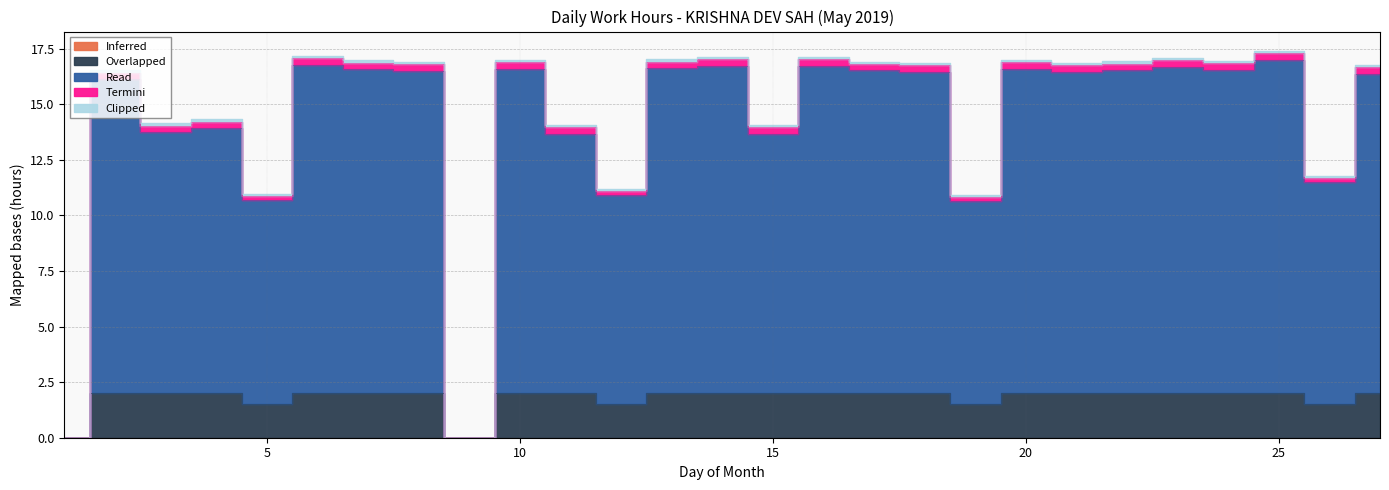

Which series has the largest range (max minus min)?

Read